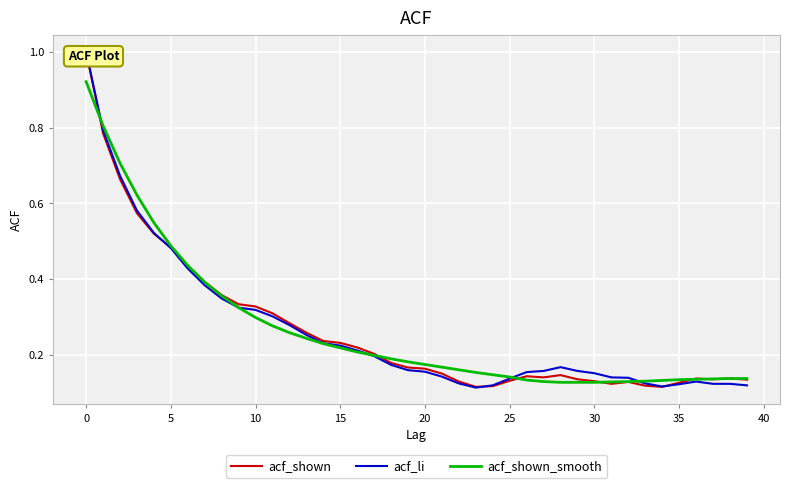

At which label is acf_shown closest to 0?

23